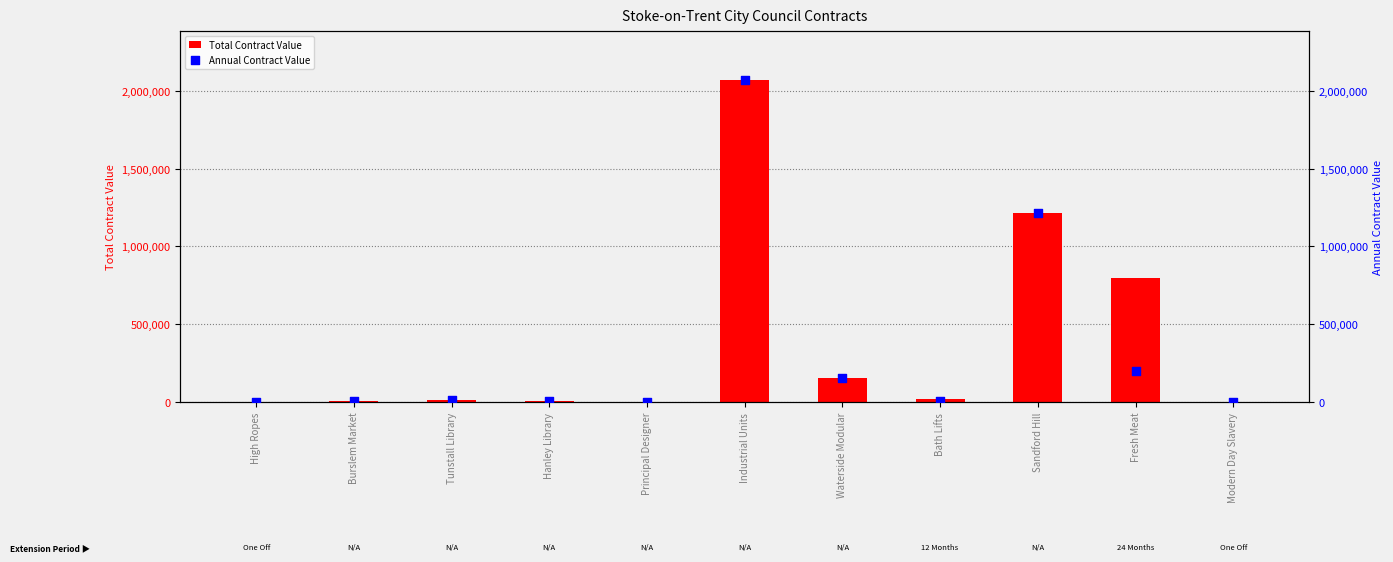

What is the total value across all series at Hanley Library?

16700.0